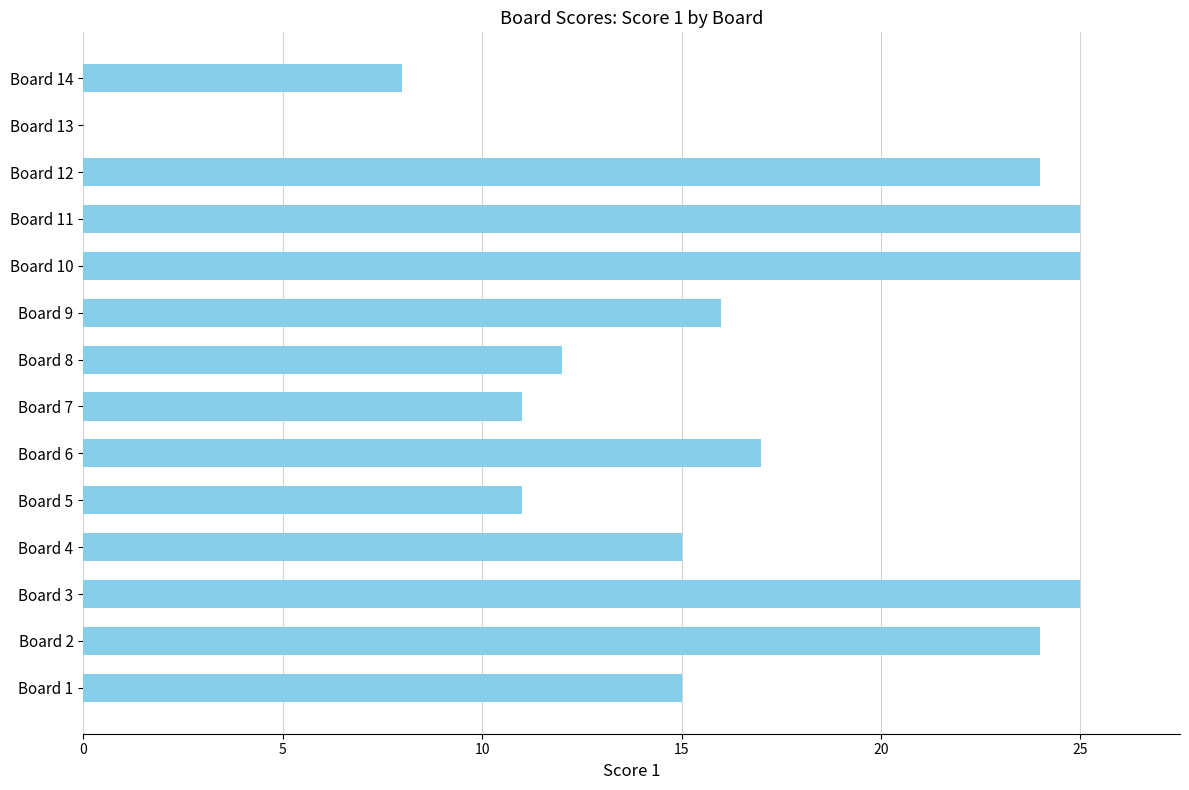

What is the maximum value shown in the chart?

25